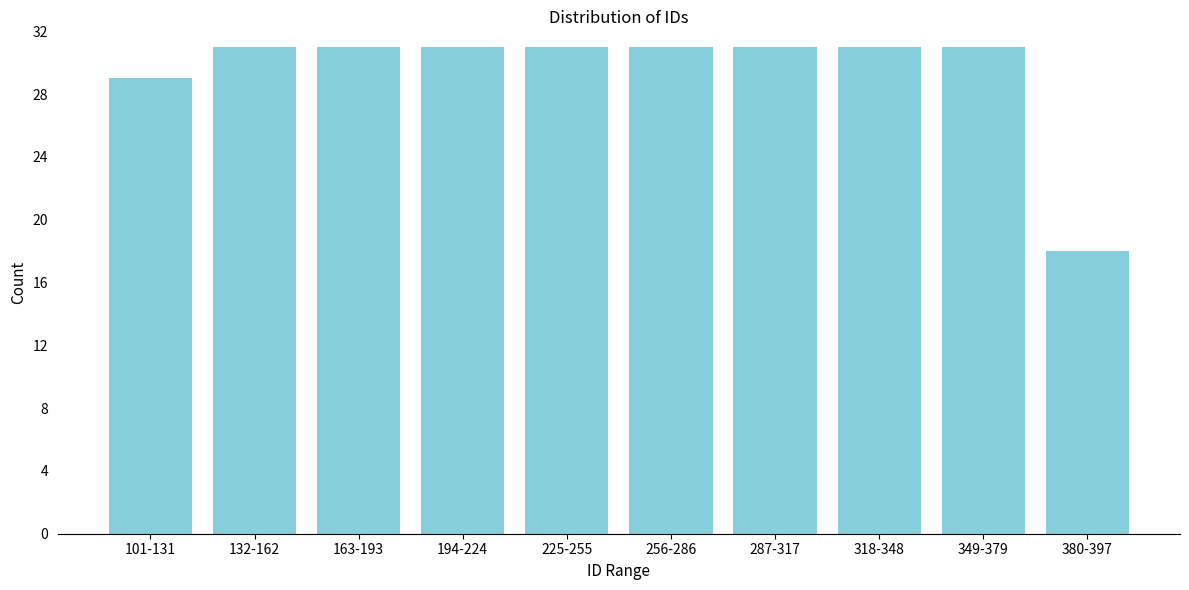

Reading right to left, list all the values displayed in this chart.

18	31	31	31	31	31	31	31	31	29